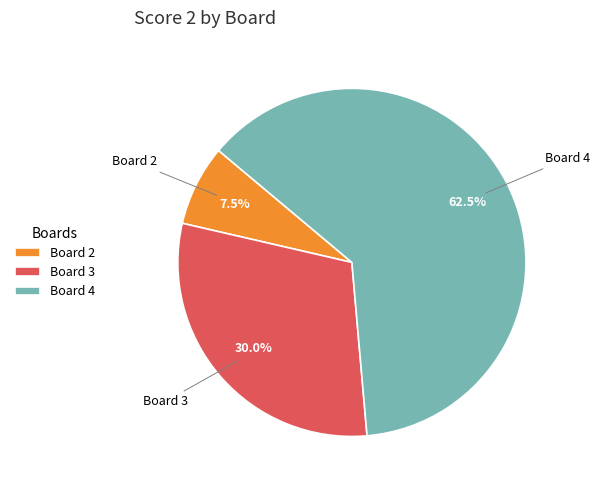

How much of the chart is everything except Board 2?

92.5%